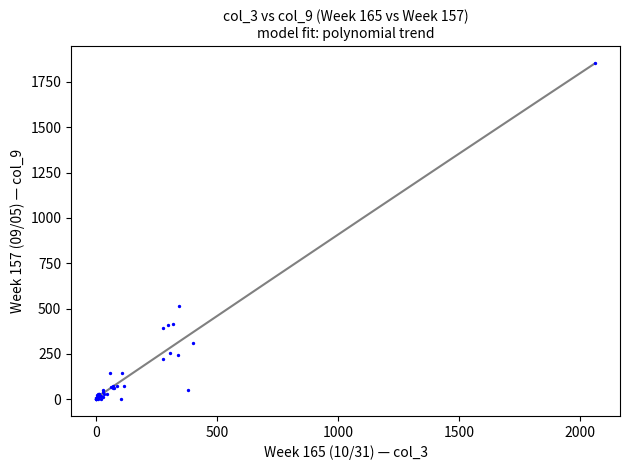

What Y value in the scatter plot is closest to 927?

512